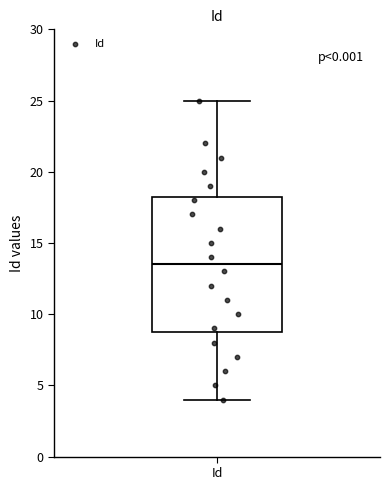

Transcribe this box plot: give where the median line is, the range the box spans, and where the two whiskers end, as read against the y-axis. The values are not printed on the chart, so give them approximately, as read against the axis.

median 13.5, box 9.0 to 18.5, whiskers 4.0 to 25.0